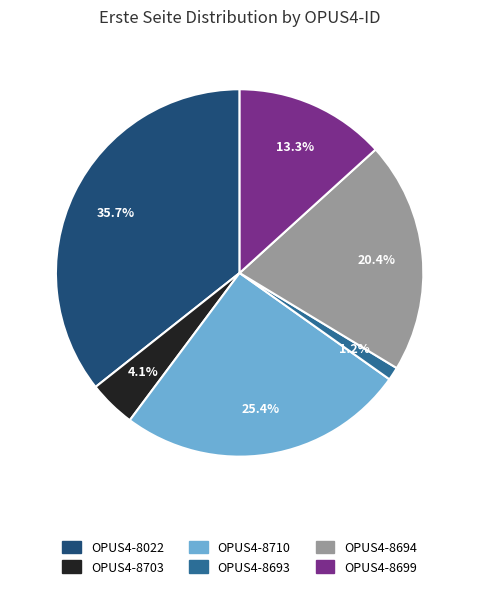

Is it true that OPUS4-8699 is 21% of the pie?

False